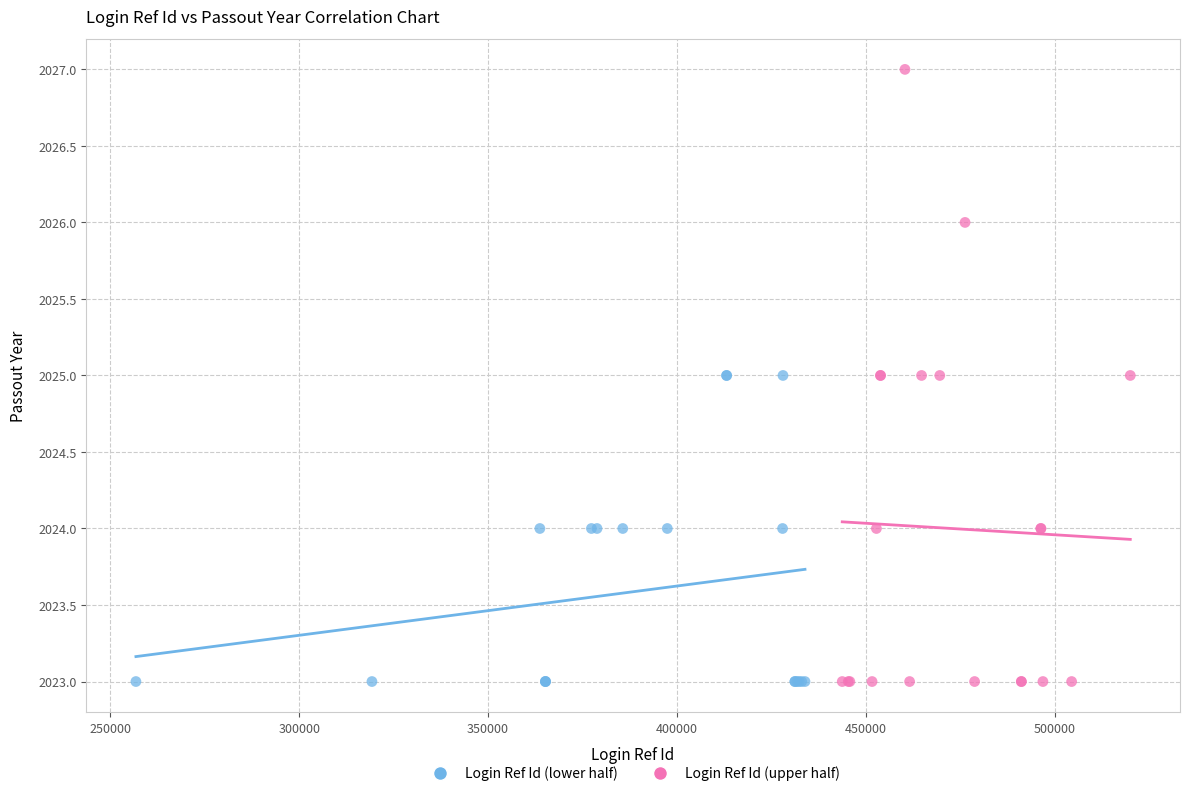

Which series contains the highest Y value?

Login Ref Id (upper half)